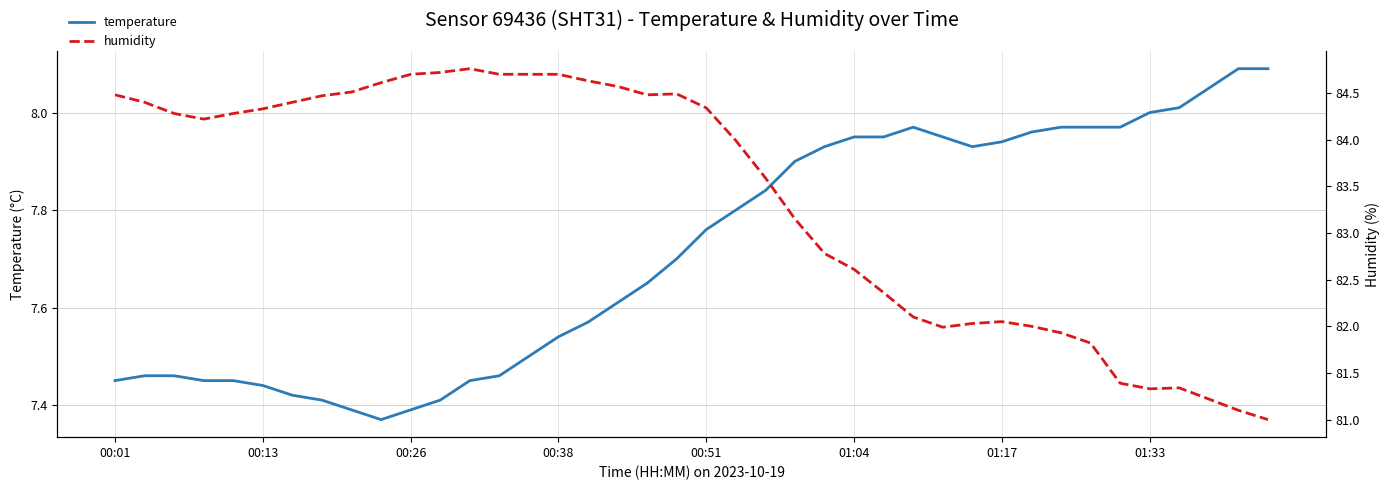

In humidity, how many points are higher than both neighbors (excluding endpoints)?

4